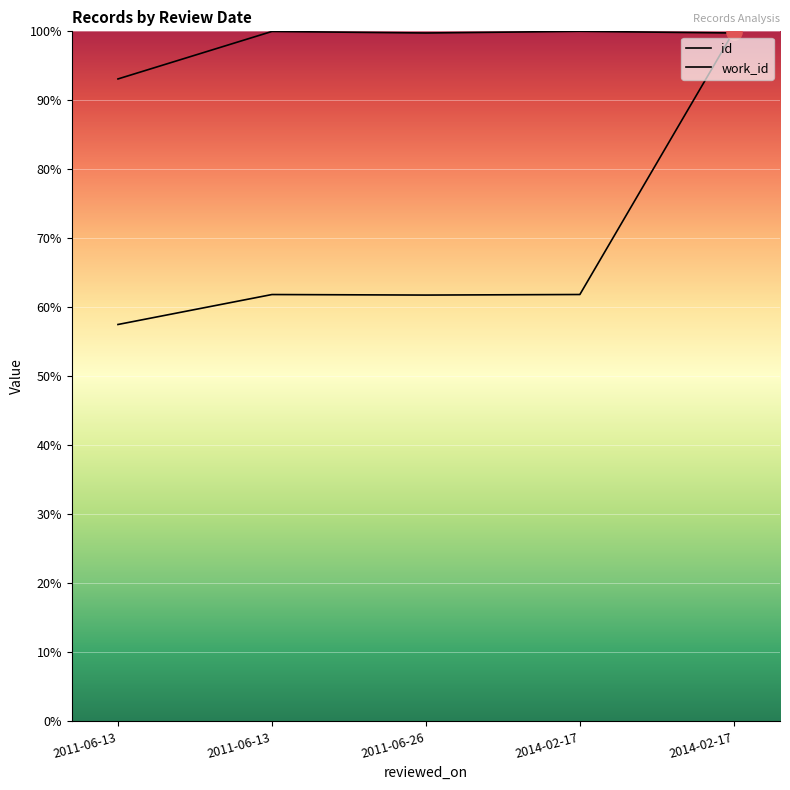

Which series reaches the maximum Y coordinate?

id